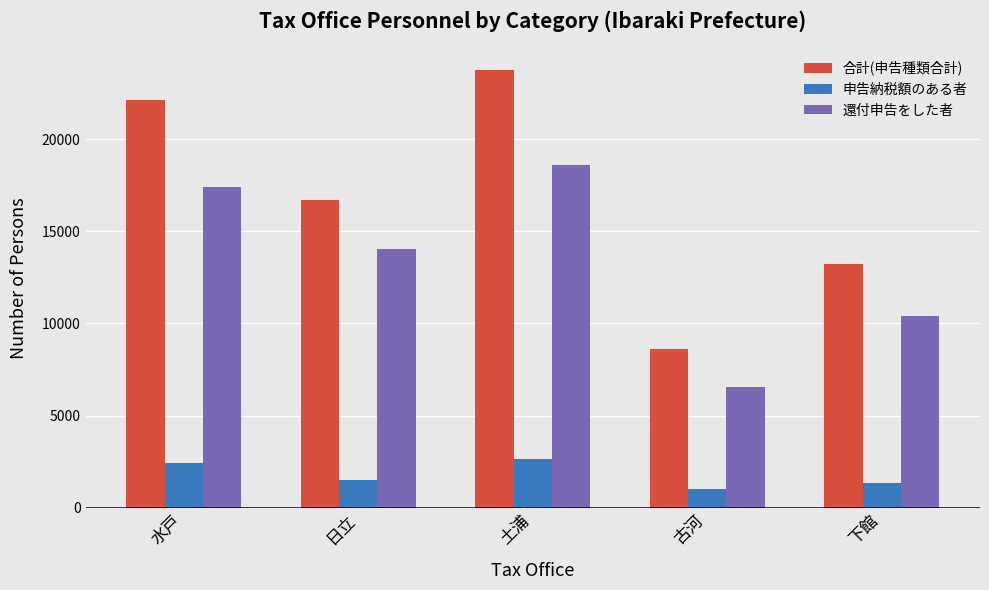

What position from the left is 水戸?

1